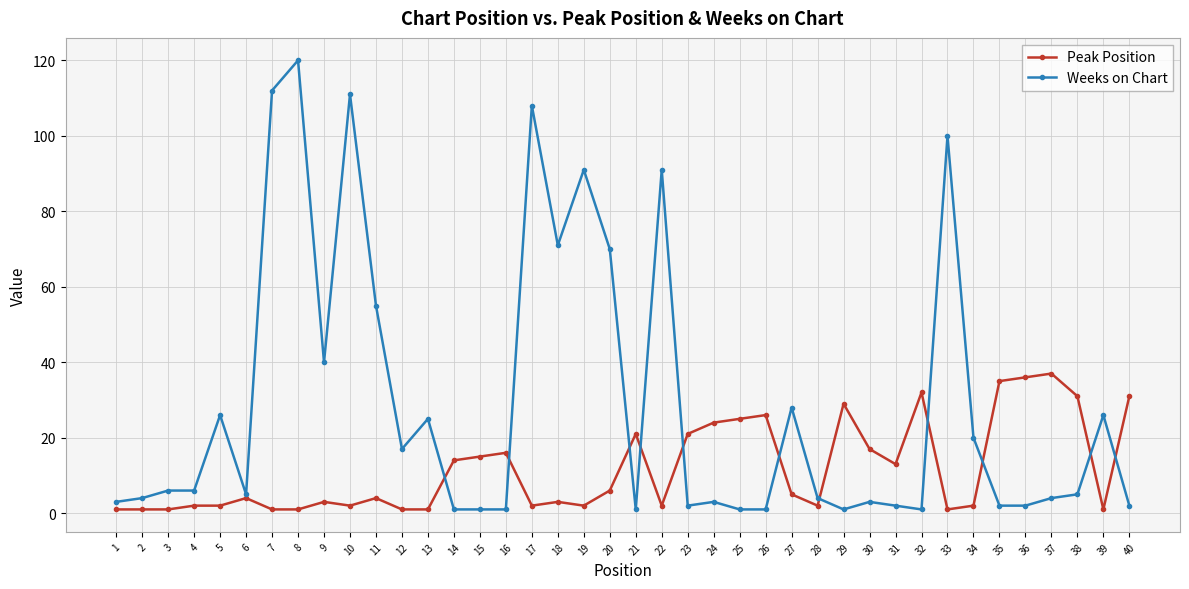

What is the maximum value shown in the chart?

120